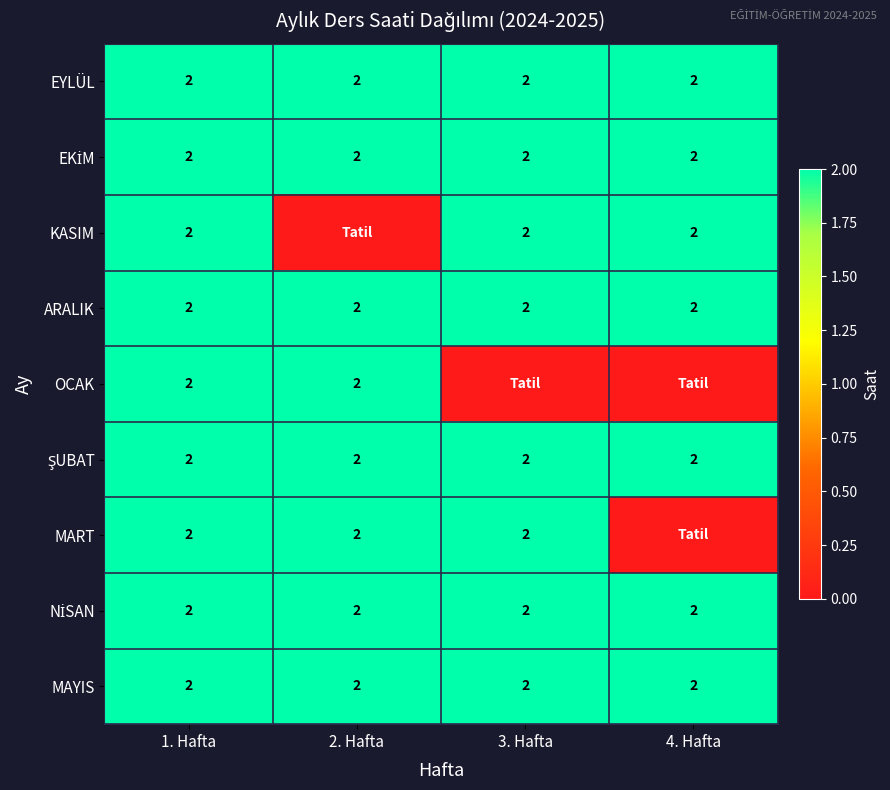

What is the sum of the ARALIK values at 4. Hafta and 3. Hafta?

4